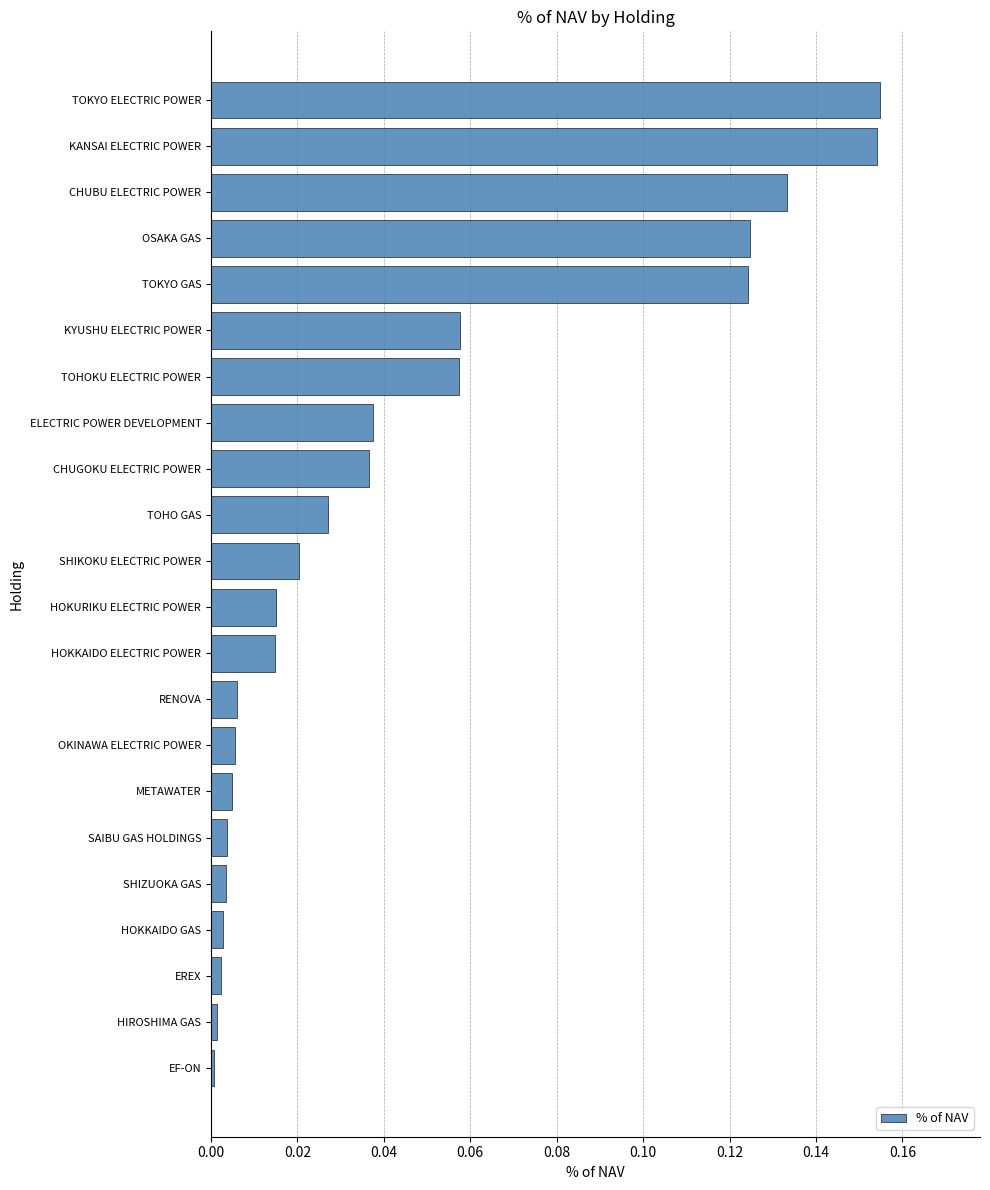

Which has a higher value, TOHOKU ELECTRIC POWER or CHUBU ELECTRIC POWER?

CHUBU ELECTRIC POWER